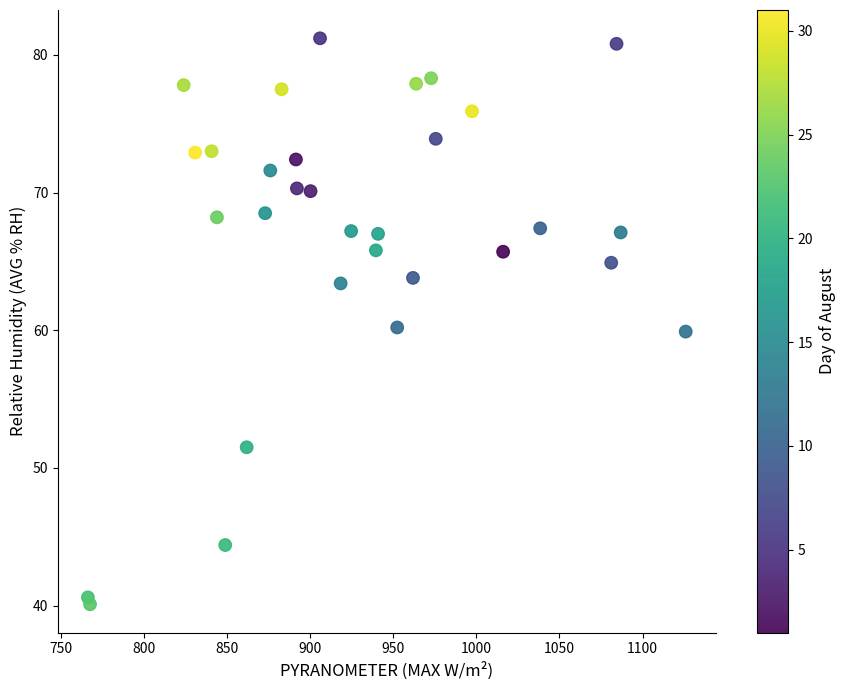

What is the range of X values (max minus min)?

359.5